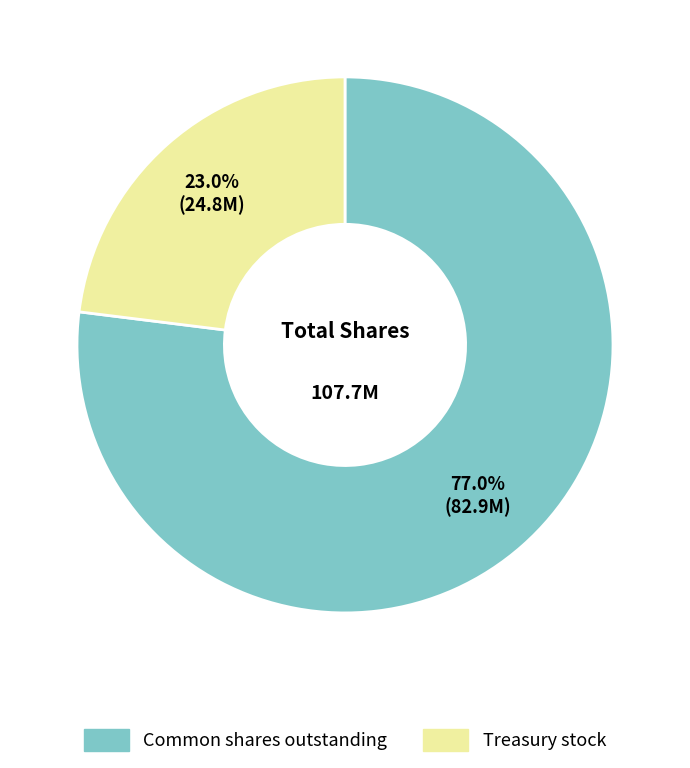

Rank the categories by value from lowest to highest.

Treasury stock, Common shares outstanding